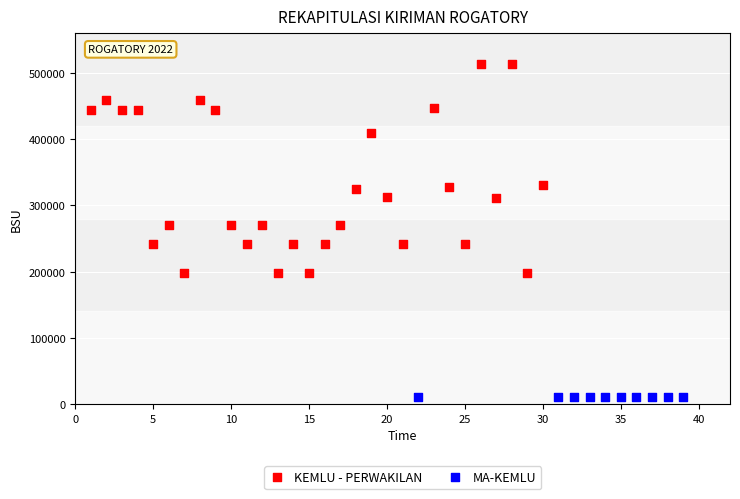

Which series reaches the minimum Y coordinate?

MA-KEMLU